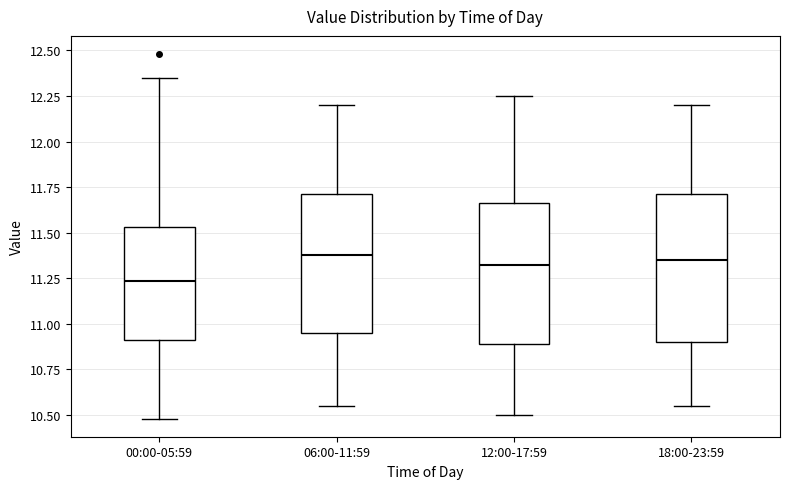

Which box's median line is the lowest?

00:00-05:59